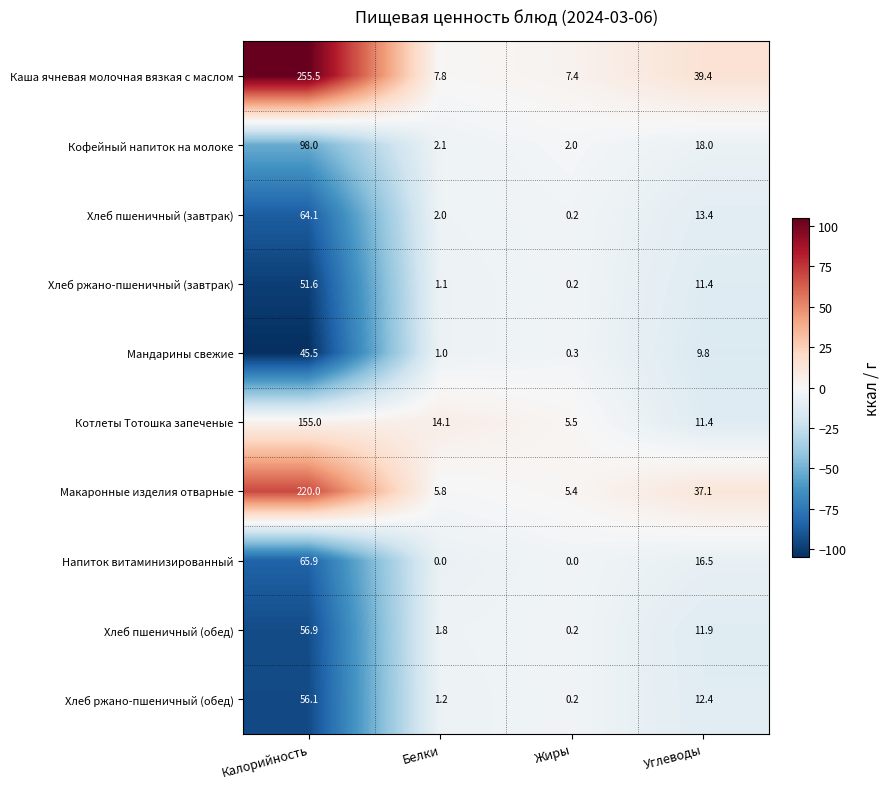

Is it true that Мандарины свежие equals 61.8 at Калорийность?

False